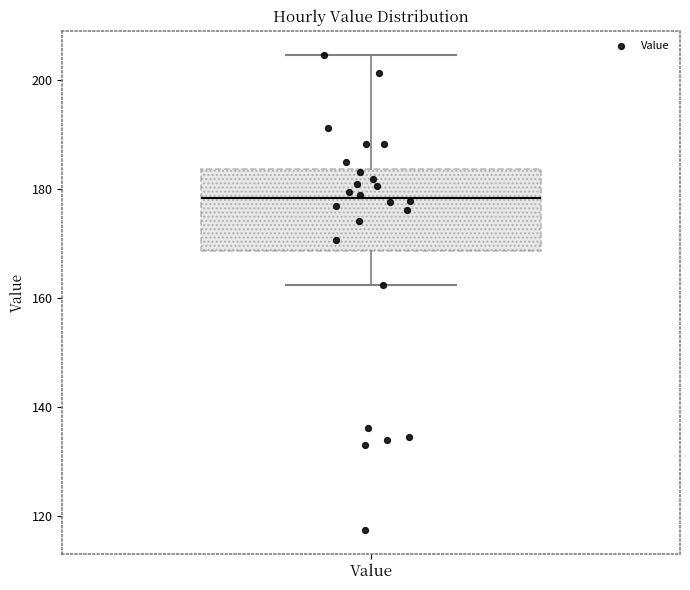

Read this box plot against the y-axis: the position of the median line, the range covered by the box, and the ends of both whiskers. The values are not printed on the chart, so give them approximately, as read against the axis.

median 178, box 168 to 184, whiskers 162 to 204